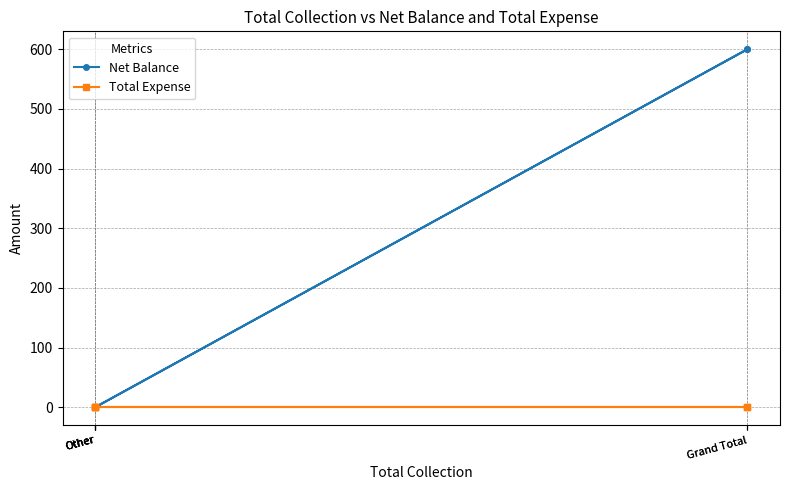

At which label is Total Expense closest to 0?

Grand Total